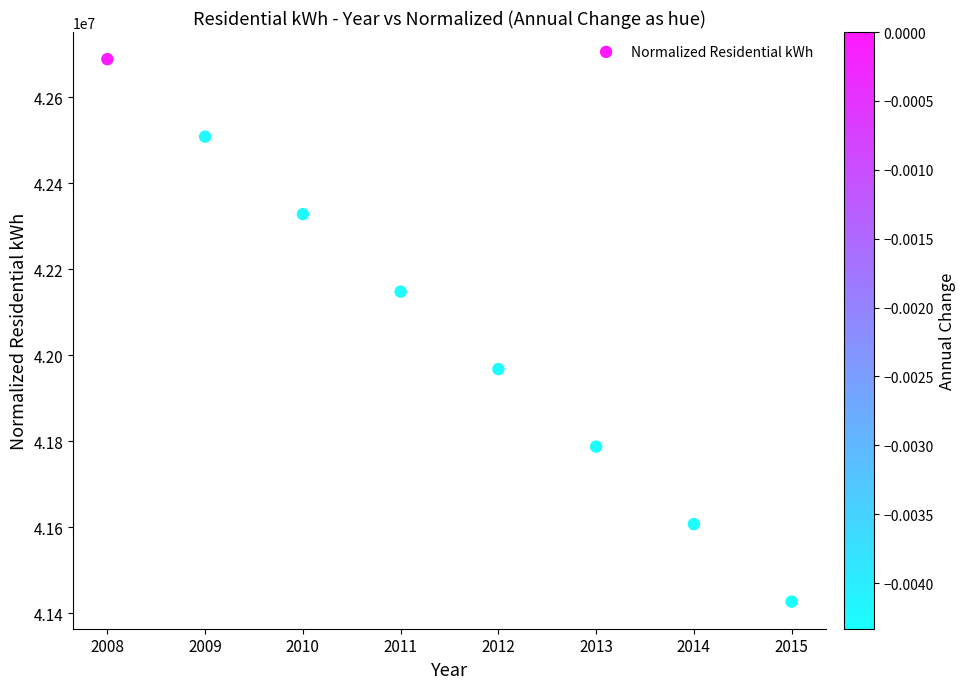

What is the average X value?

2011.5